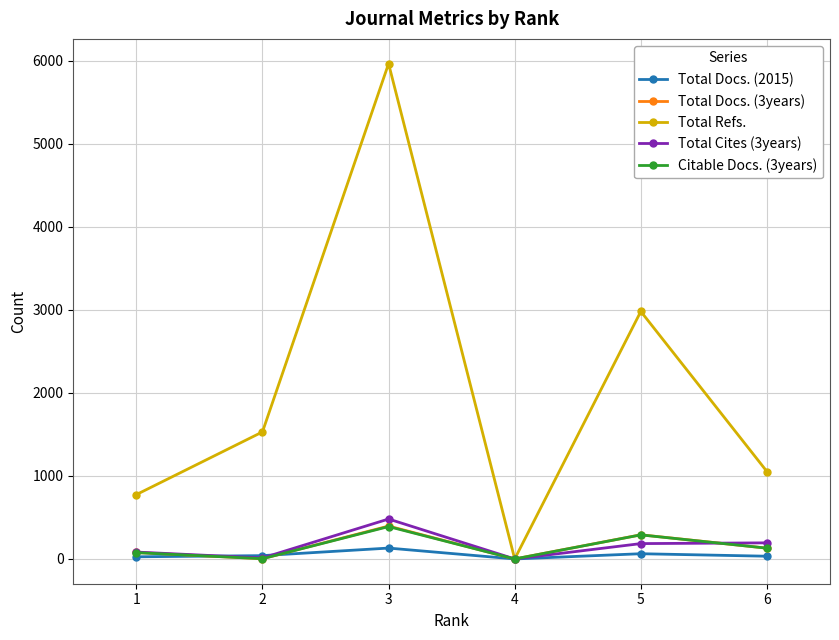

Which series has the largest total across all categories?

Total Refs.